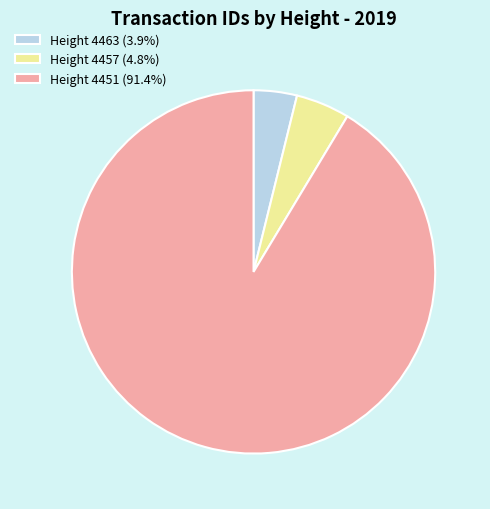

Combined, do Height 4463 (3.9%) and Height 4457 (4.8%) account for over 50%?

No